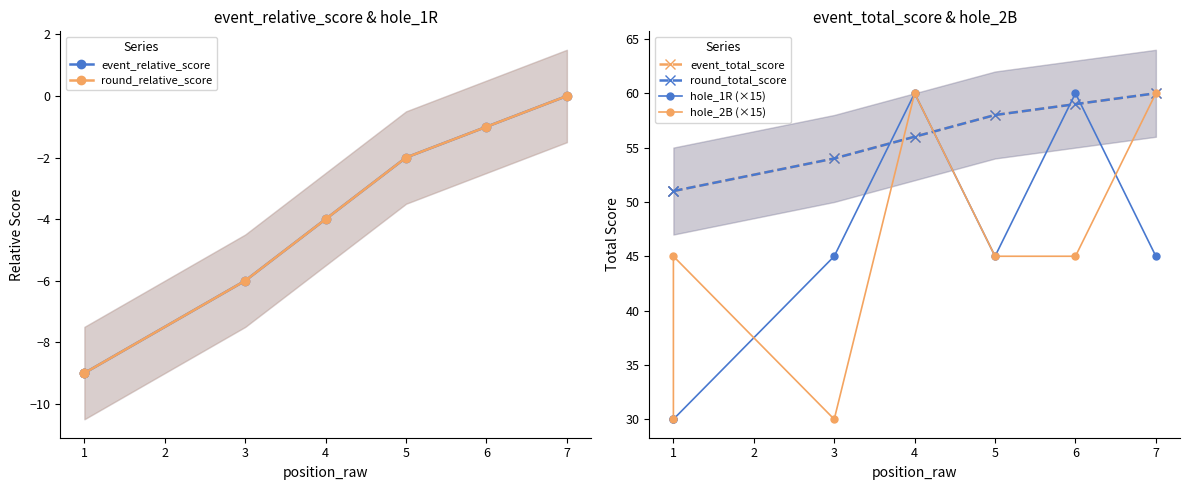

True or false: hole_1R (×15) and round_relative_score cross at least once.

False